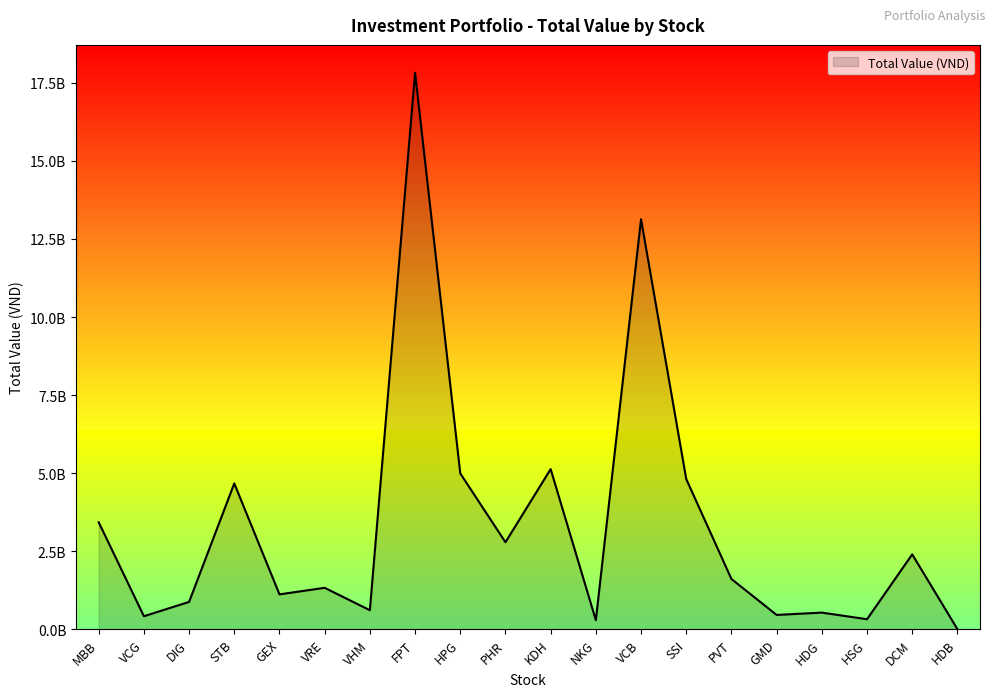

Where is the first local maximum?

STB